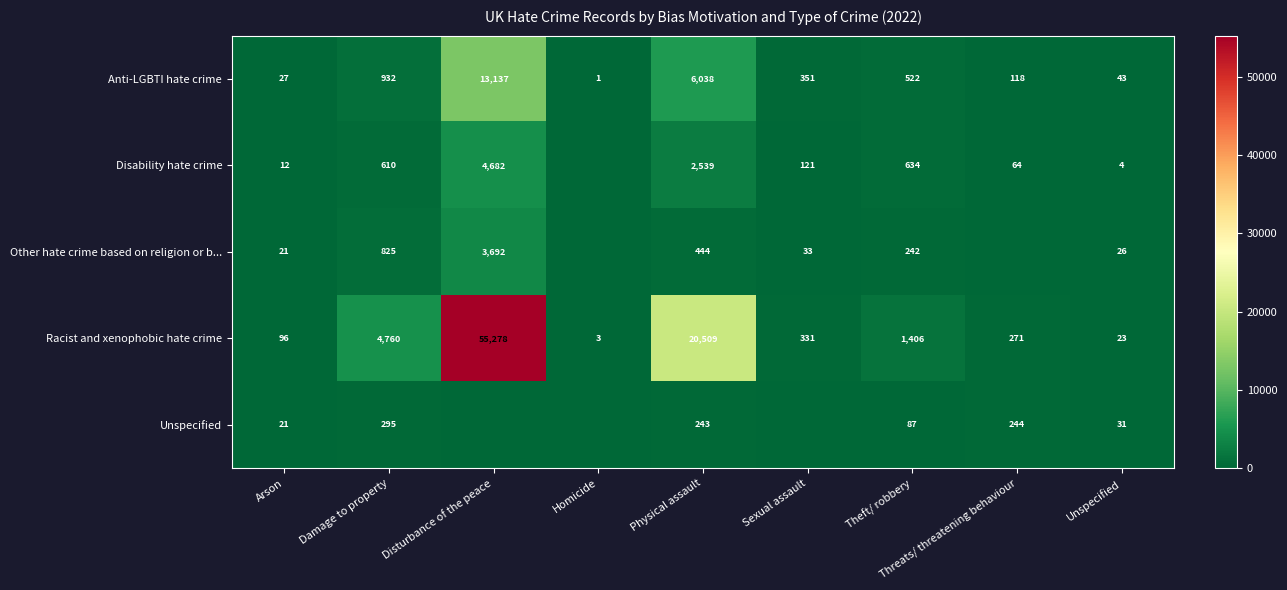

What is the maximum value for Racist and xenophobic hate crime?

55278